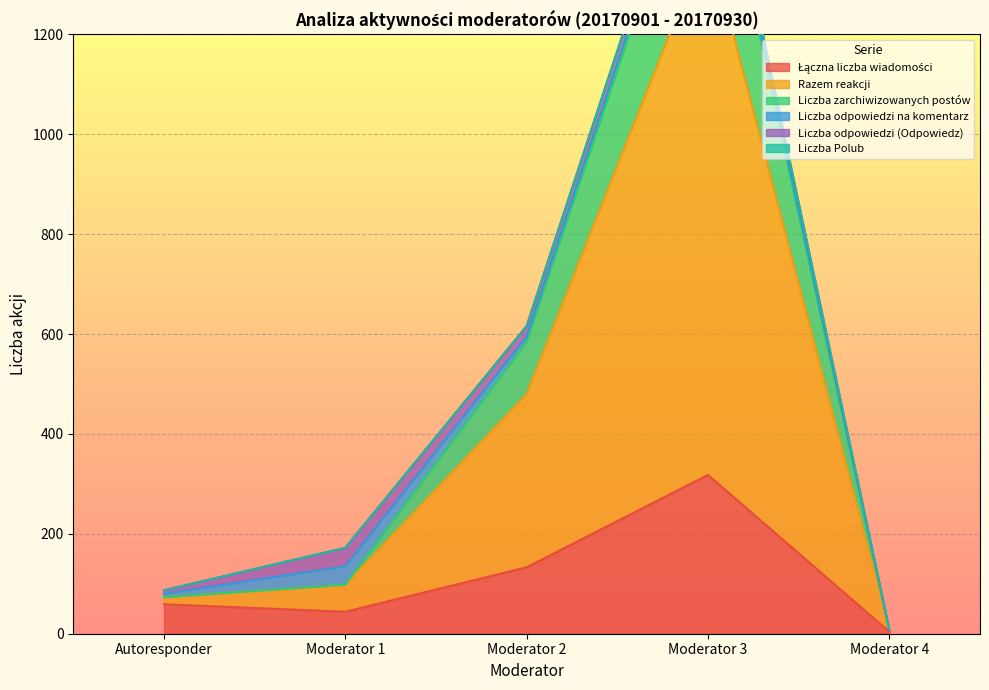

What is the difference between the Razem reakcji values at Moderator 3 and Moderator 4?

1664